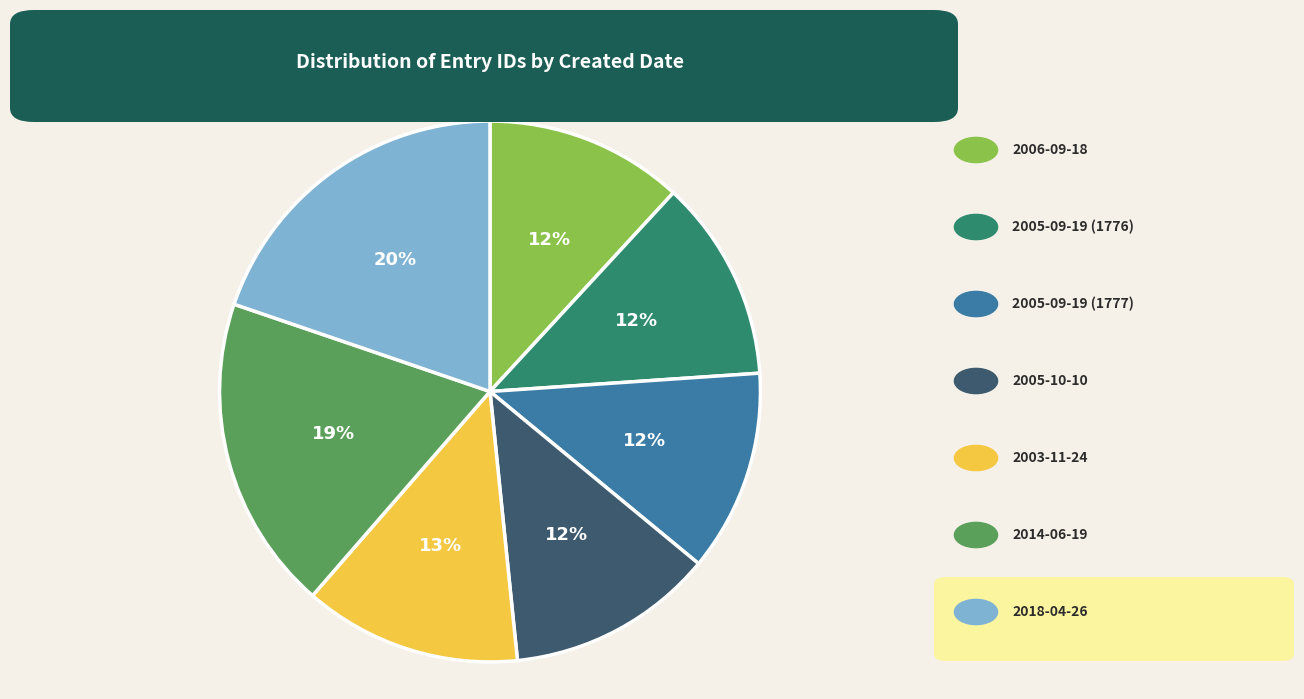

Count the number of slices in the pie.

7